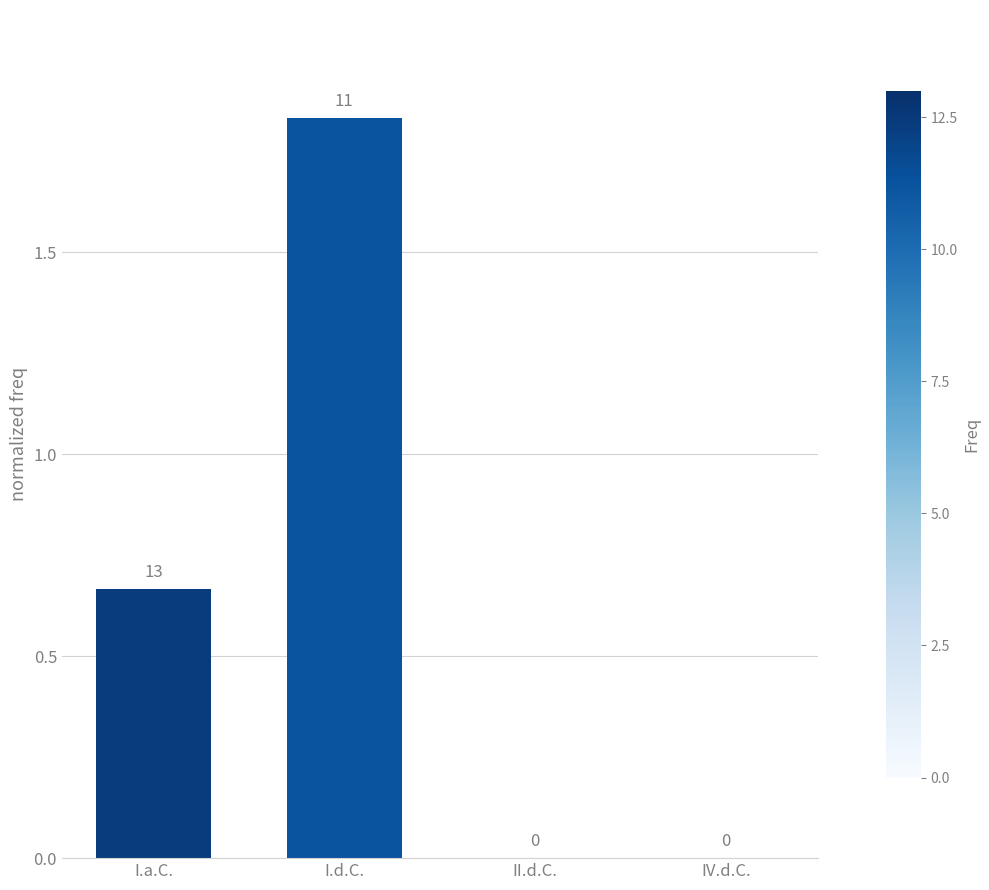

Are the bars grouped side by side (vs. stacked)?

No